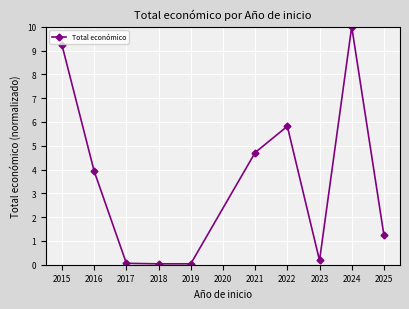

The chart shows a value of 5.7 at 2016. True or false?

False